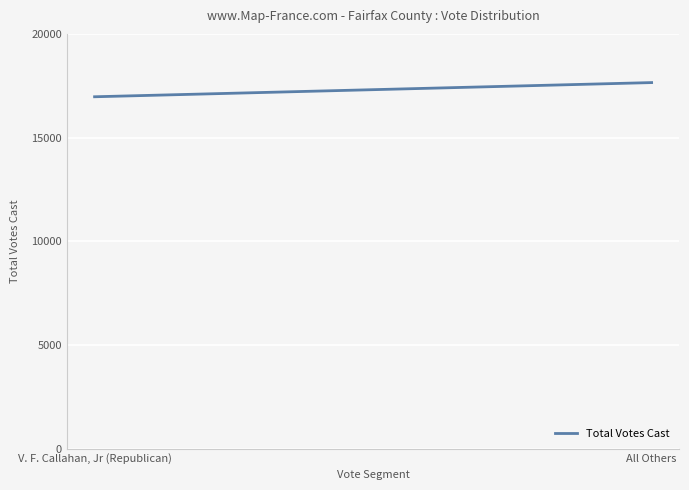

What is the ratio of the value at V. F. Callahan, Jr (Republican) to the value at All Others?

1.0